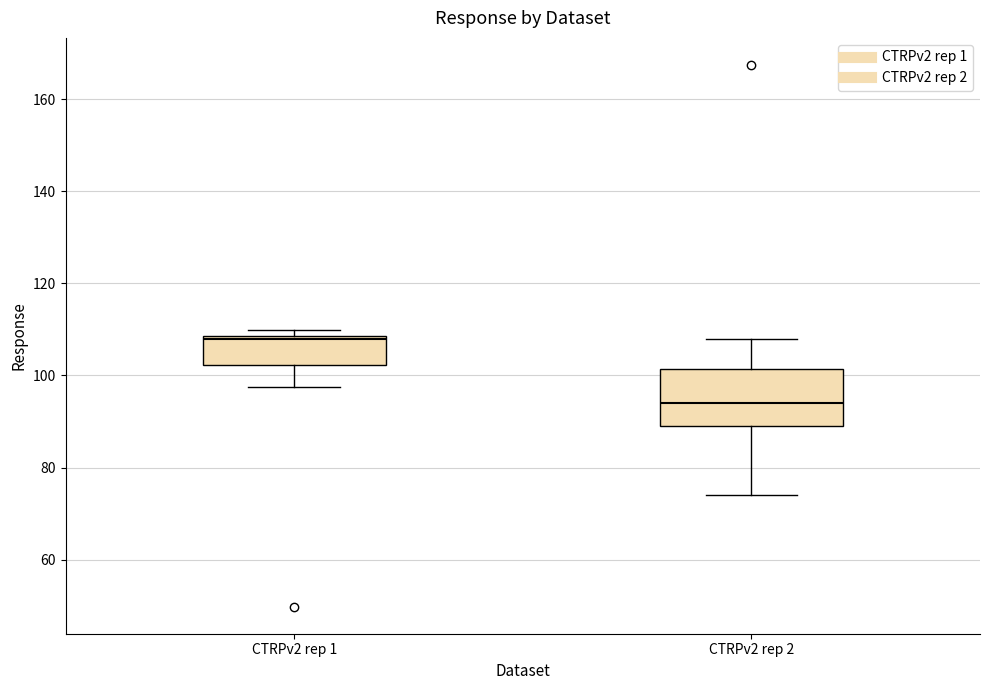

Which box is the tallest, from its lower edge to its upper edge?

CTRPv2 rep 2